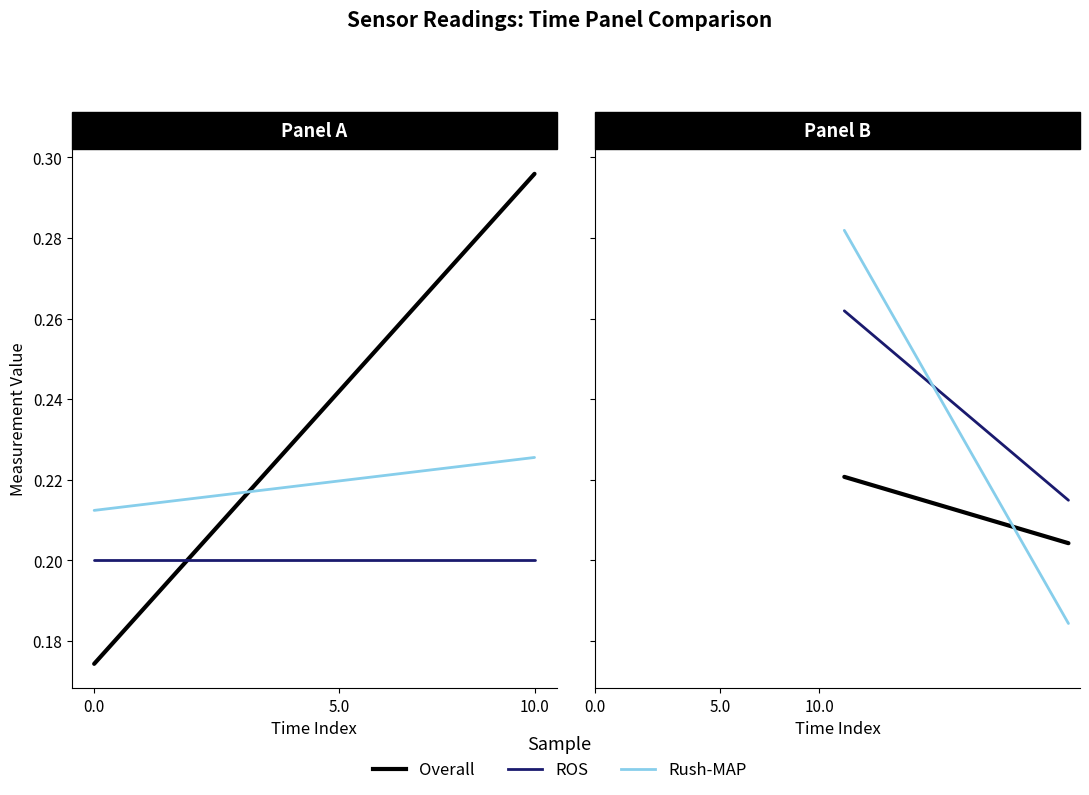

Rank the series by their average value, from lowest to highest.

Overall, Rush-MAP, ROS